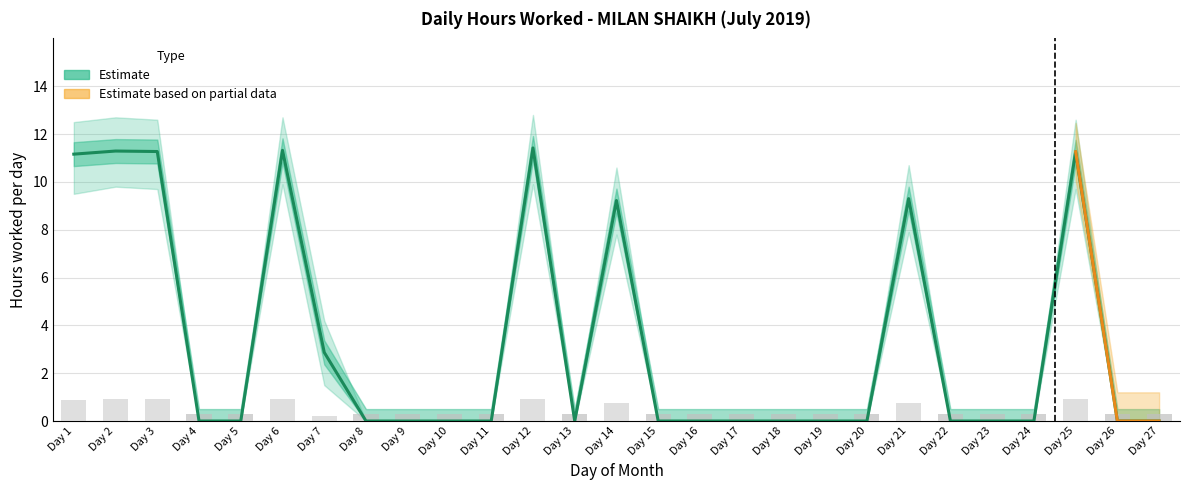

What is the sum of all values?

89.1